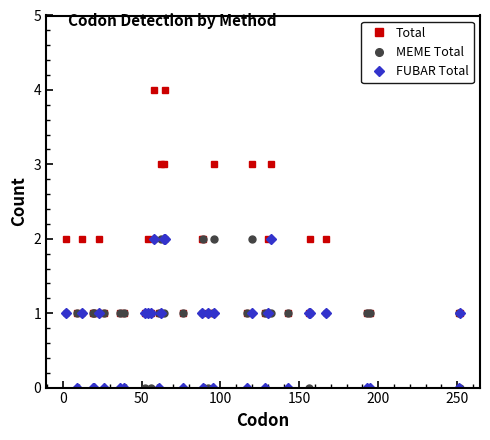

What are all the series names shown in the legend?

Total, MEME Total, FUBAR Total